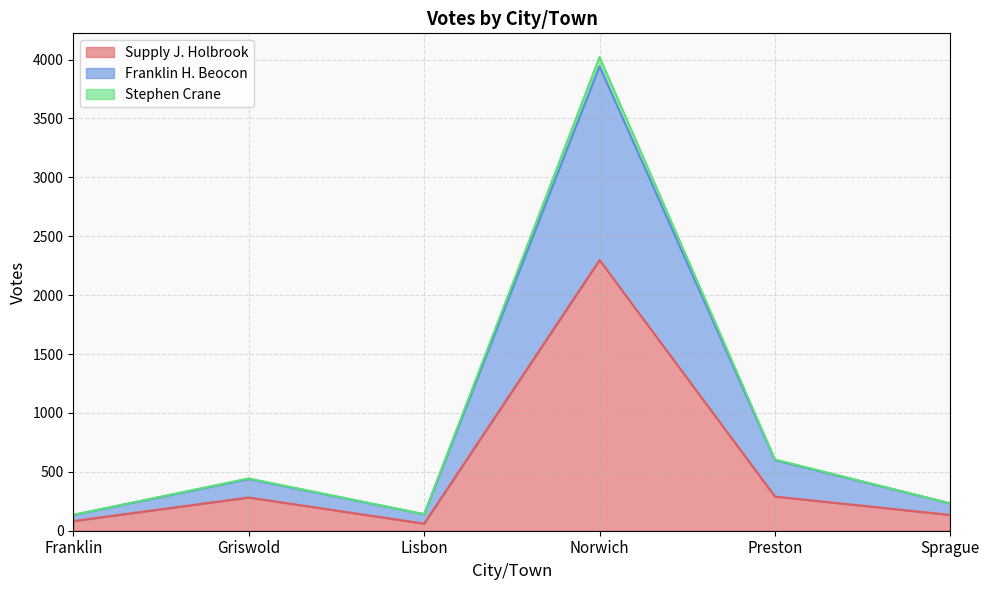

Does the chart display data point markers on the line(s)?

No